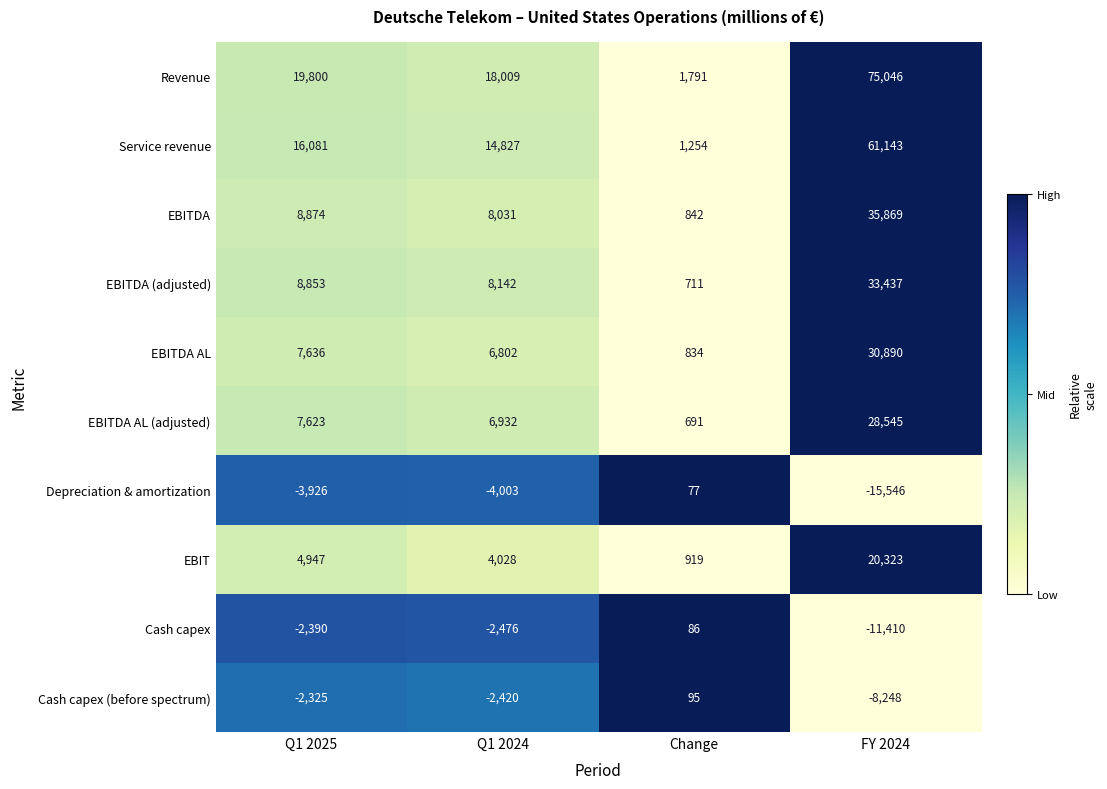

At which category is the sum across all series the highest?

FY 2024